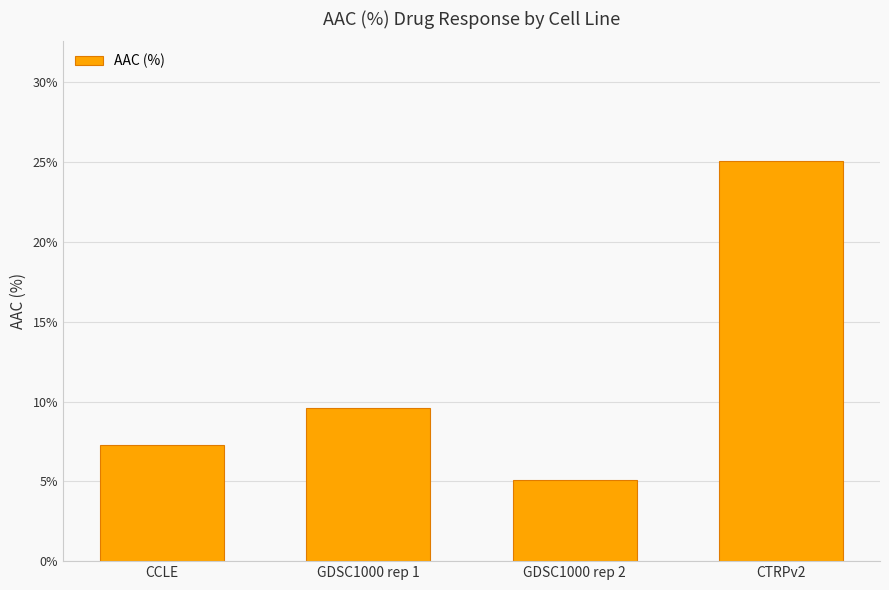

List the labels in order of value, largest first.

CTRPv2, GDSC1000 rep 1, CCLE, GDSC1000 rep 2